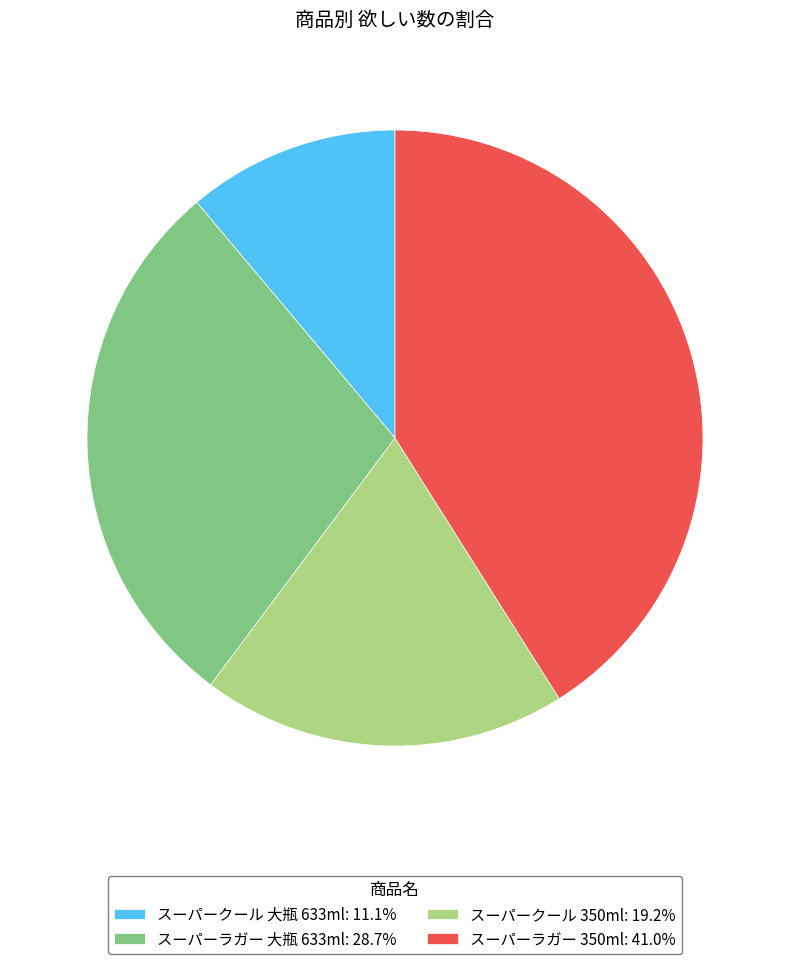

Which category has the biggest portion of the pie?

スーパーラガー 350ml